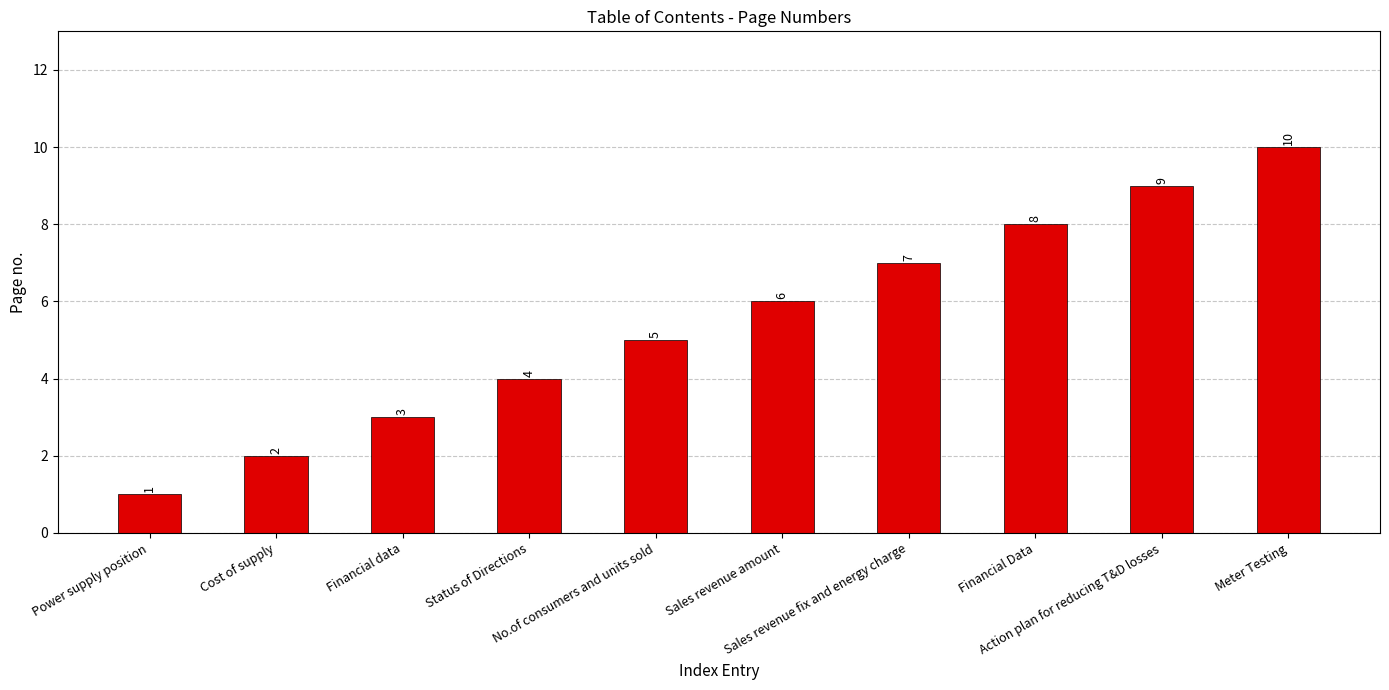

What is the ratio of the value at Sales revenue fix and energy charge to the value at Financial Data?

0.9